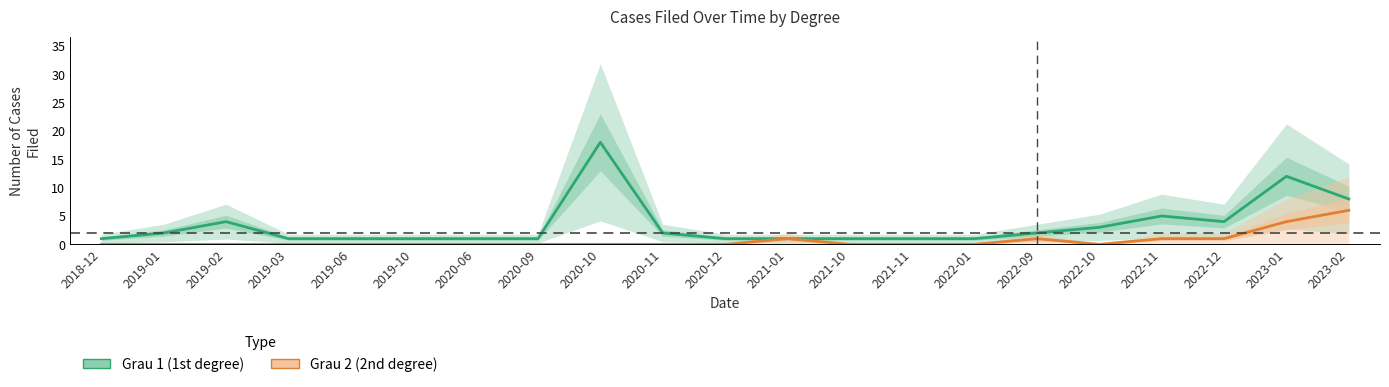

True or false: Grau 1 (1st degree) and Grau 2 (2nd degree) cross at least once.

False